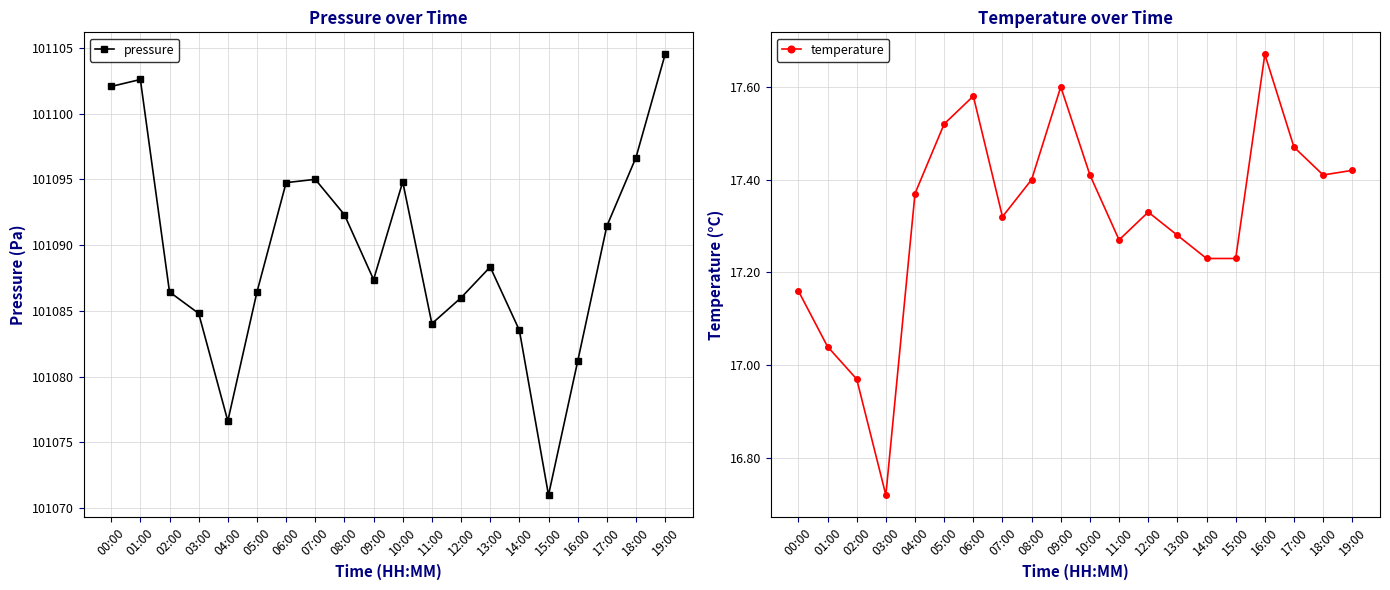

What is the difference between the maximum and minimum values in the pressure series?

33.5